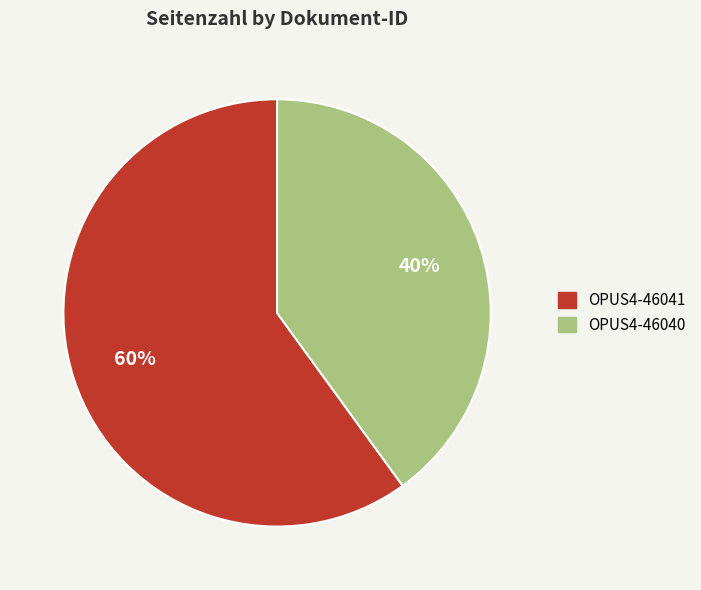

Count the number of slices in the pie.

2